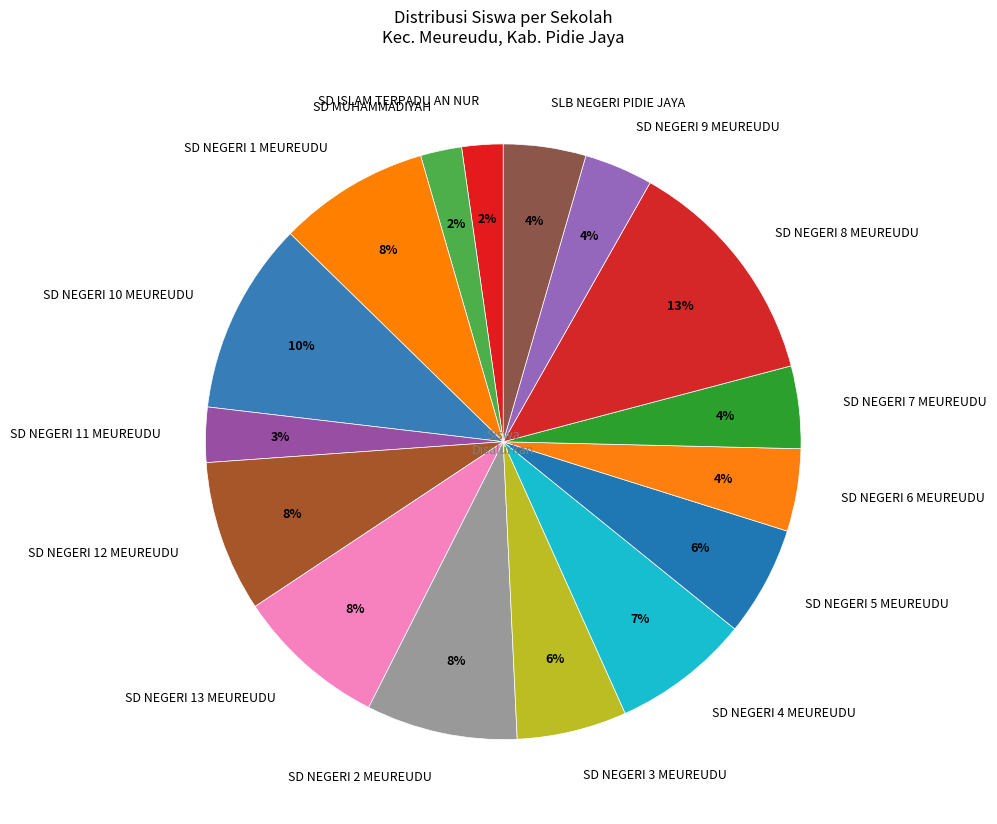

Which slice is the largest?

SD NEGERI 8 MEUREUDU